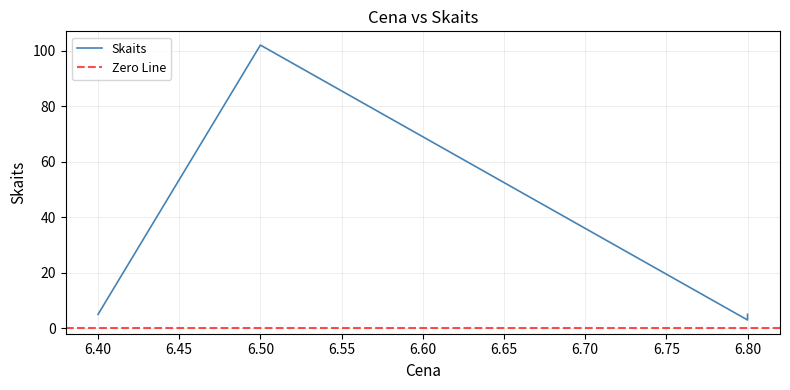

How many data points are less than 5?

1